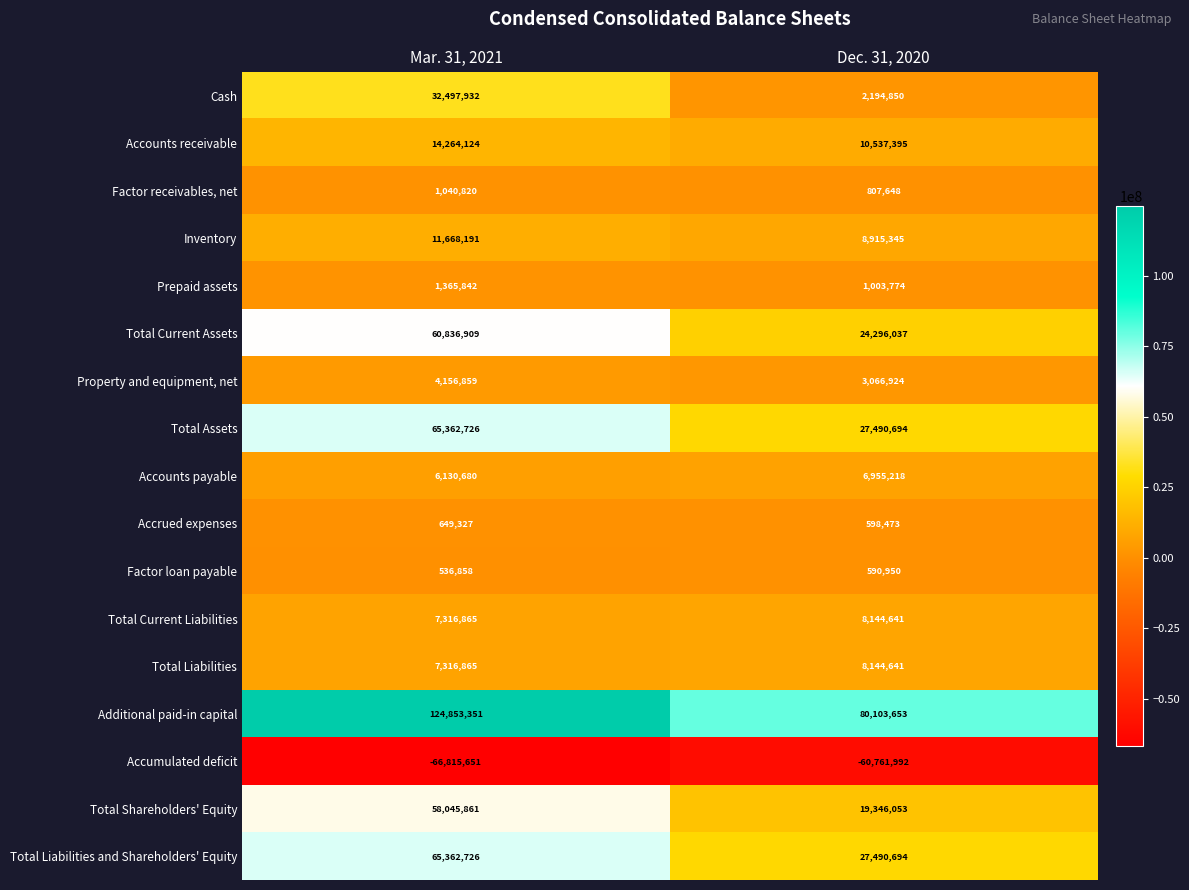

List the labels in order of Factor receivables, net value, largest first.

Mar. 31, 2021, Dec. 31, 2020